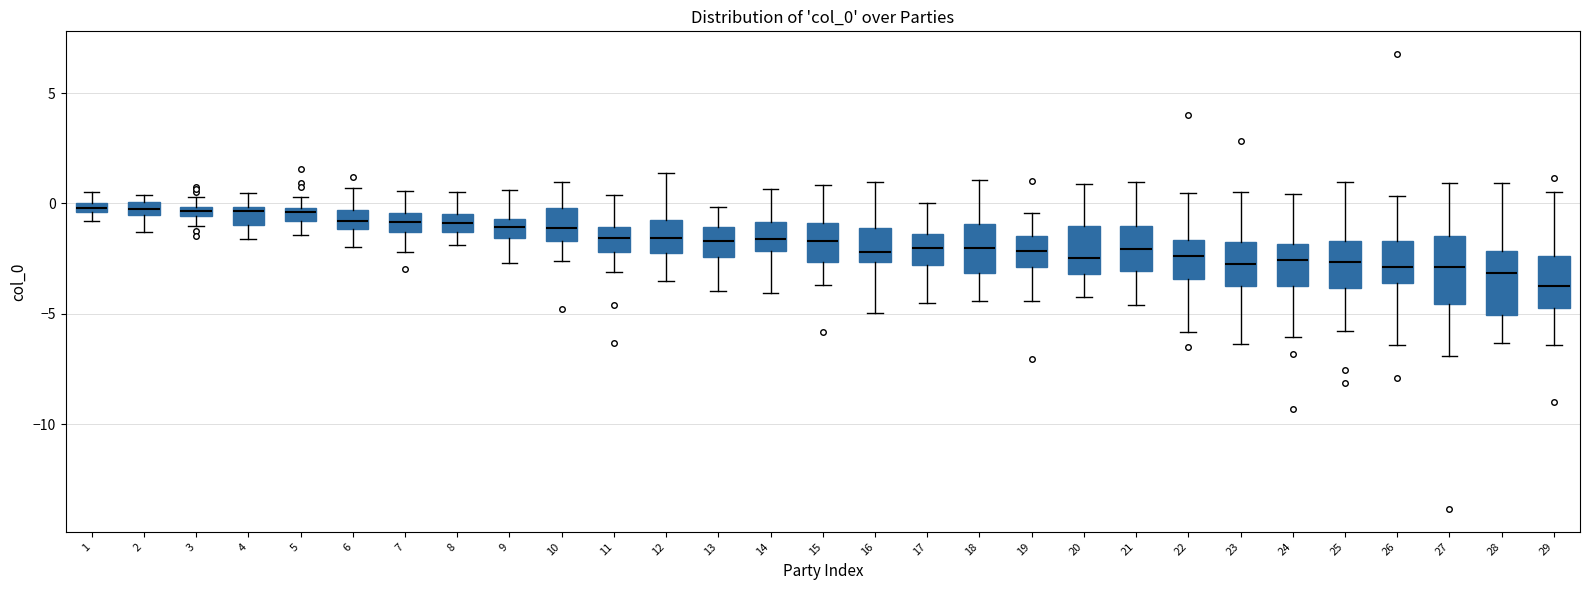

Where is the upper edge of the box at x = 8 on the y-axis? The values are not printed on the chart, so give them approximately, as read against the axis.

-0.5